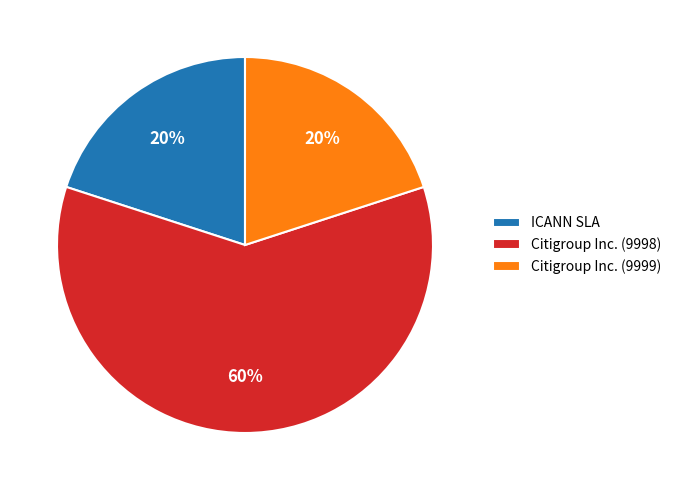

Which category has the biggest portion of the pie?

Citigroup Inc. (9998)